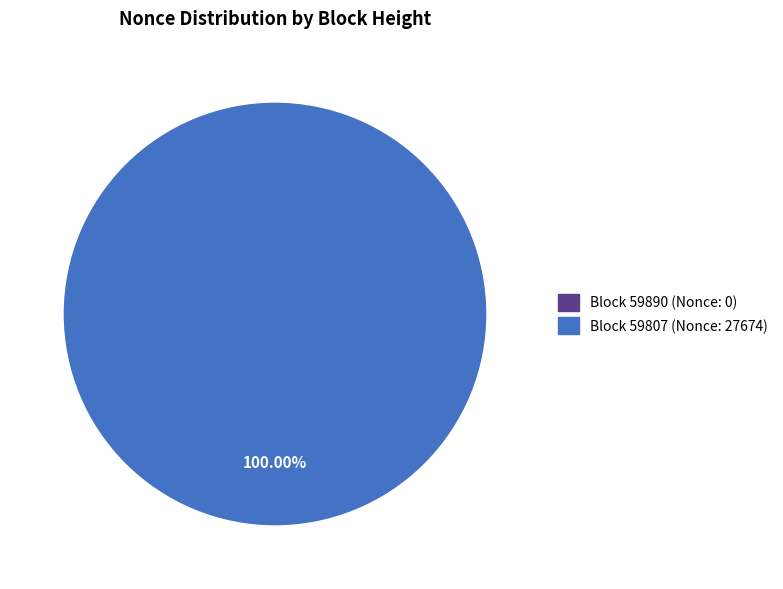

To the nearest percent, what is the combined percentage of 59807 and 59890?

100%